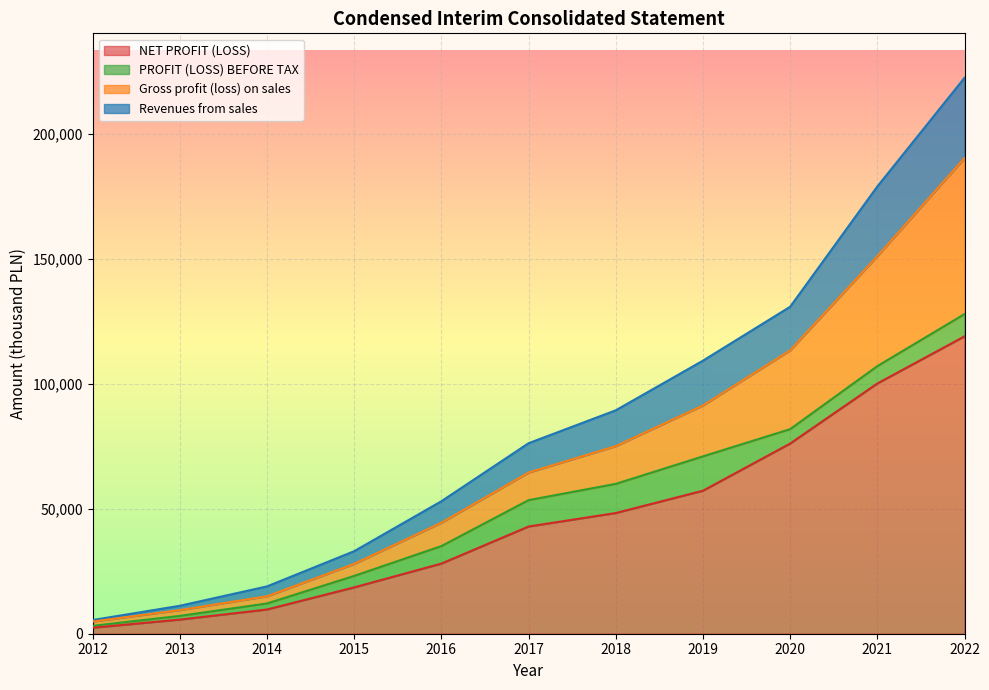

What are all the series names shown in the legend?

NET PROFIT (LOSS), PROFIT (LOSS) BEFORE TAX, Gross profit (loss) on sales, Revenues from sales